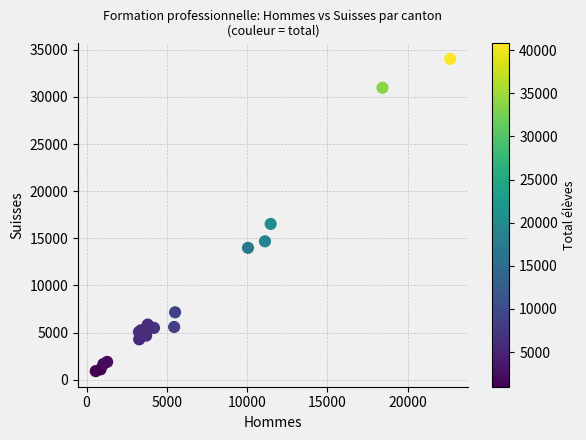

What Y value in the scatter plot is closest to 17464?

16522